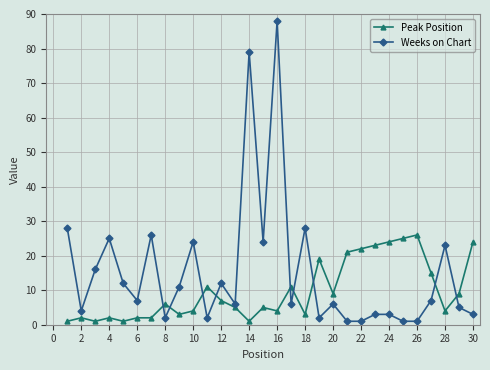

What is the highest value of the Peak Position series?

26